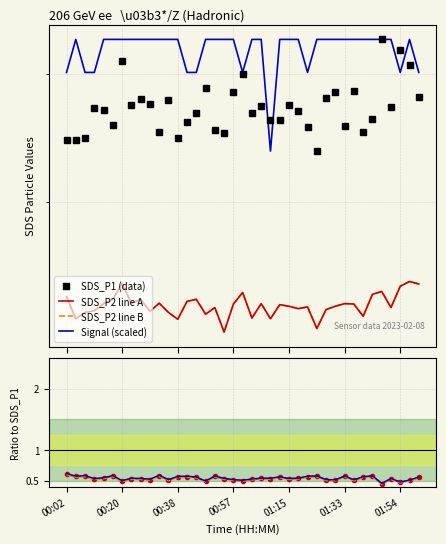

At which label is SDS_P2 closest to 14?

00:47